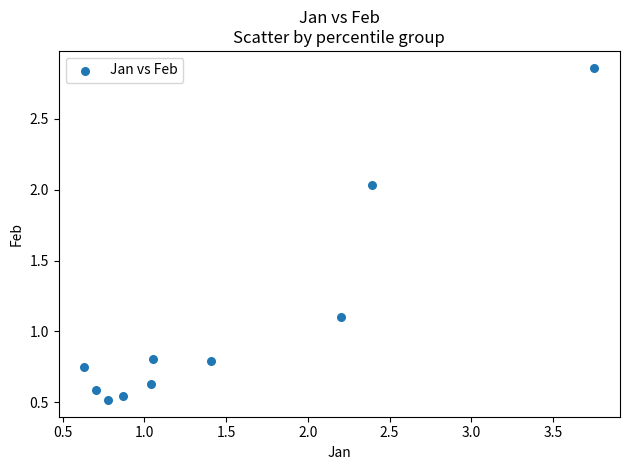

What Y value in the scatter plot is closest to 1?

1.1